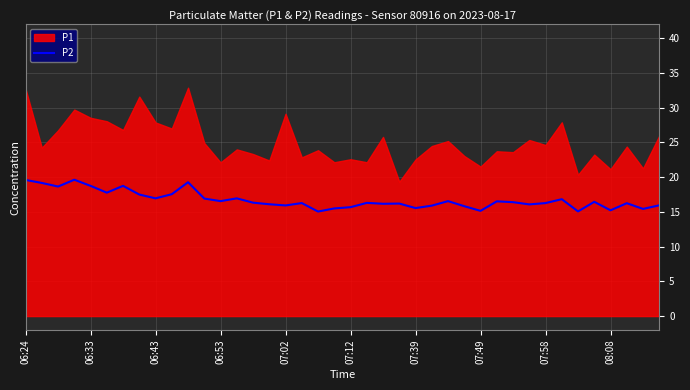

What is the highest value of the P2 series?

19.6